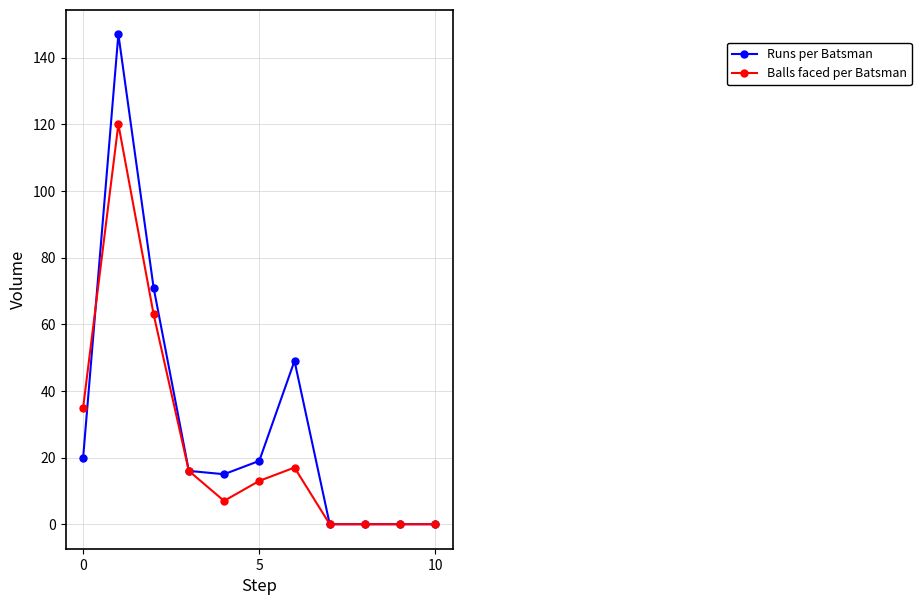

Which series has the largest total across all categories?

Runs per Batsman